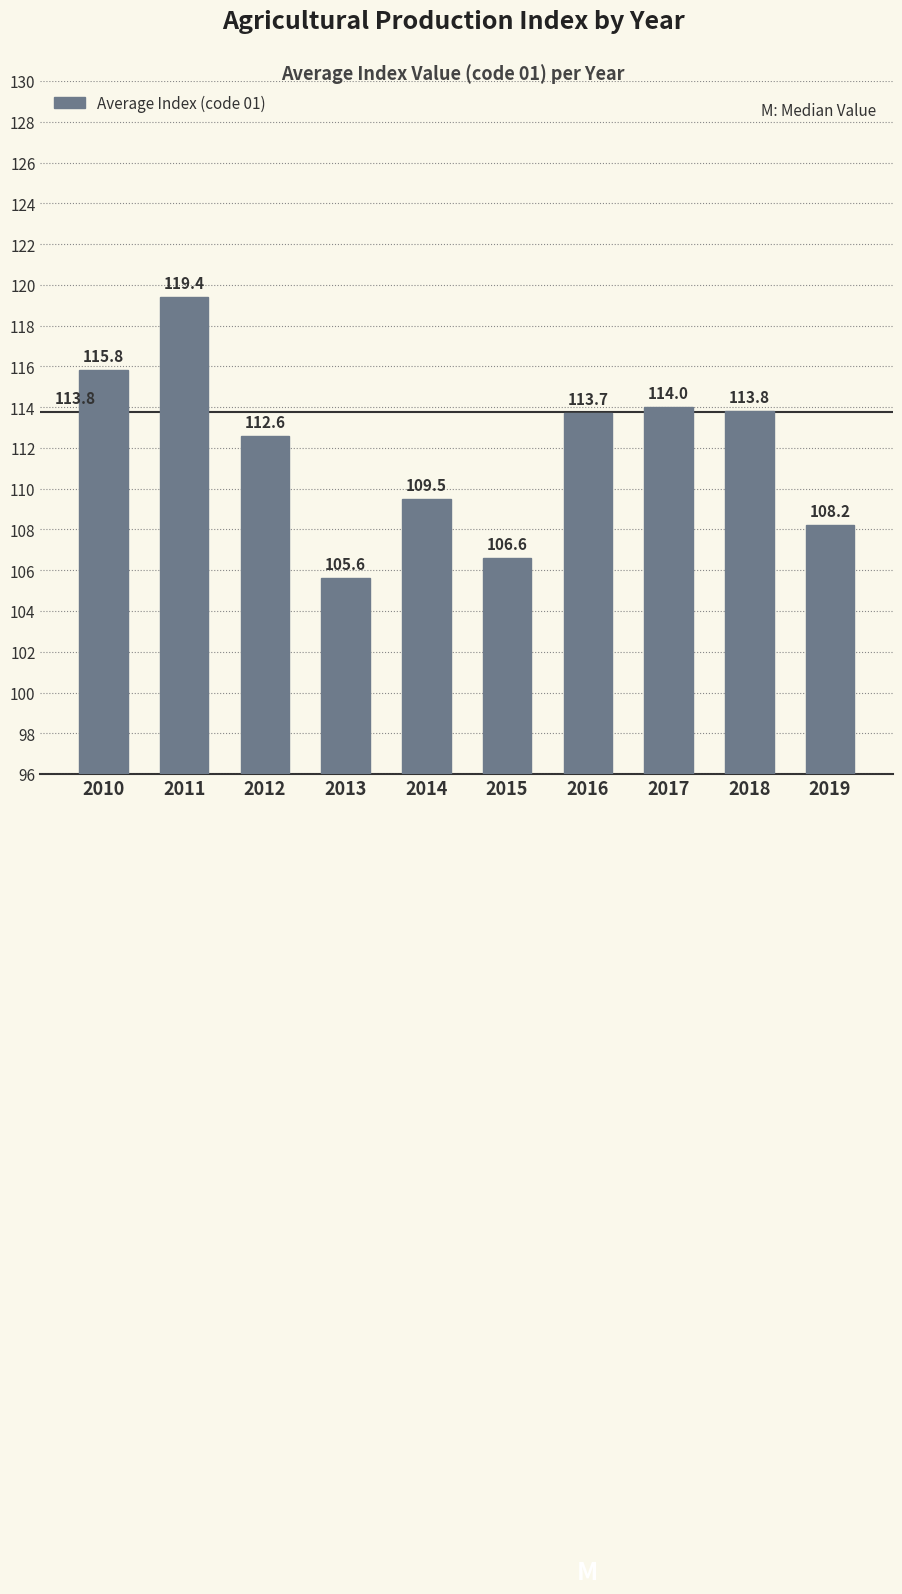

At which label does the data first exceed 113?

2010